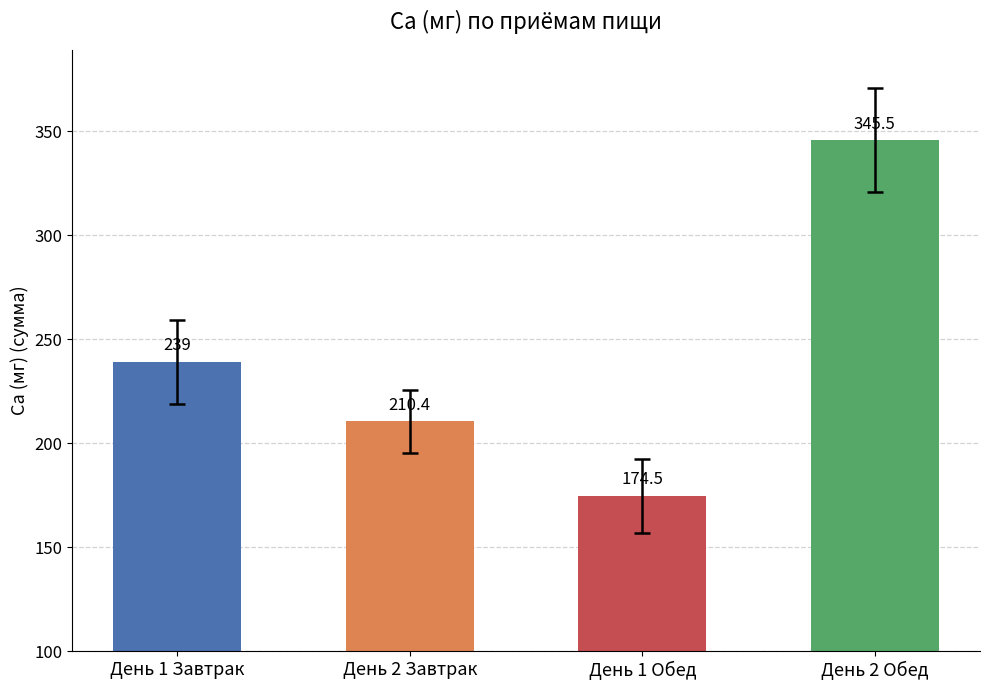

What is the change in value from День 1 Завтрак to День 2 Завтрак?

-28.6